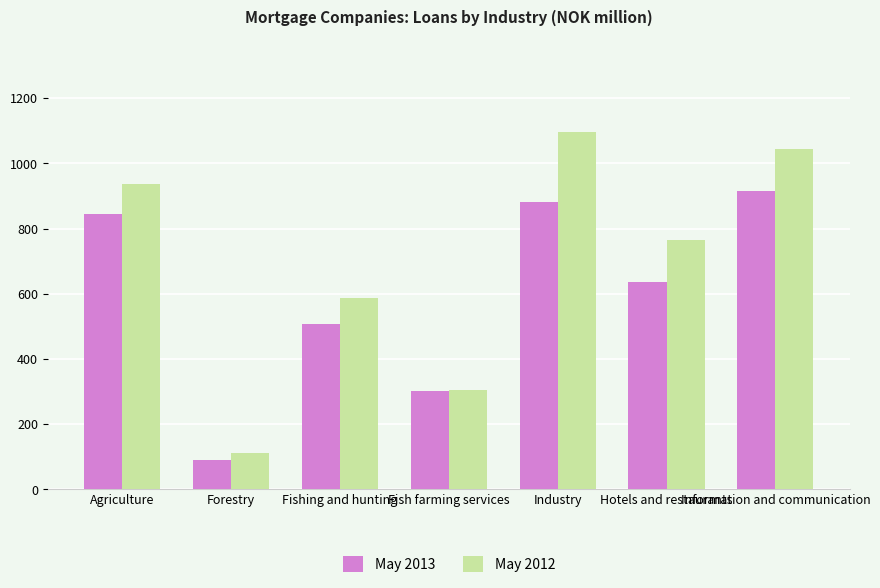

How many values in the May 2012 series are below 766?

3